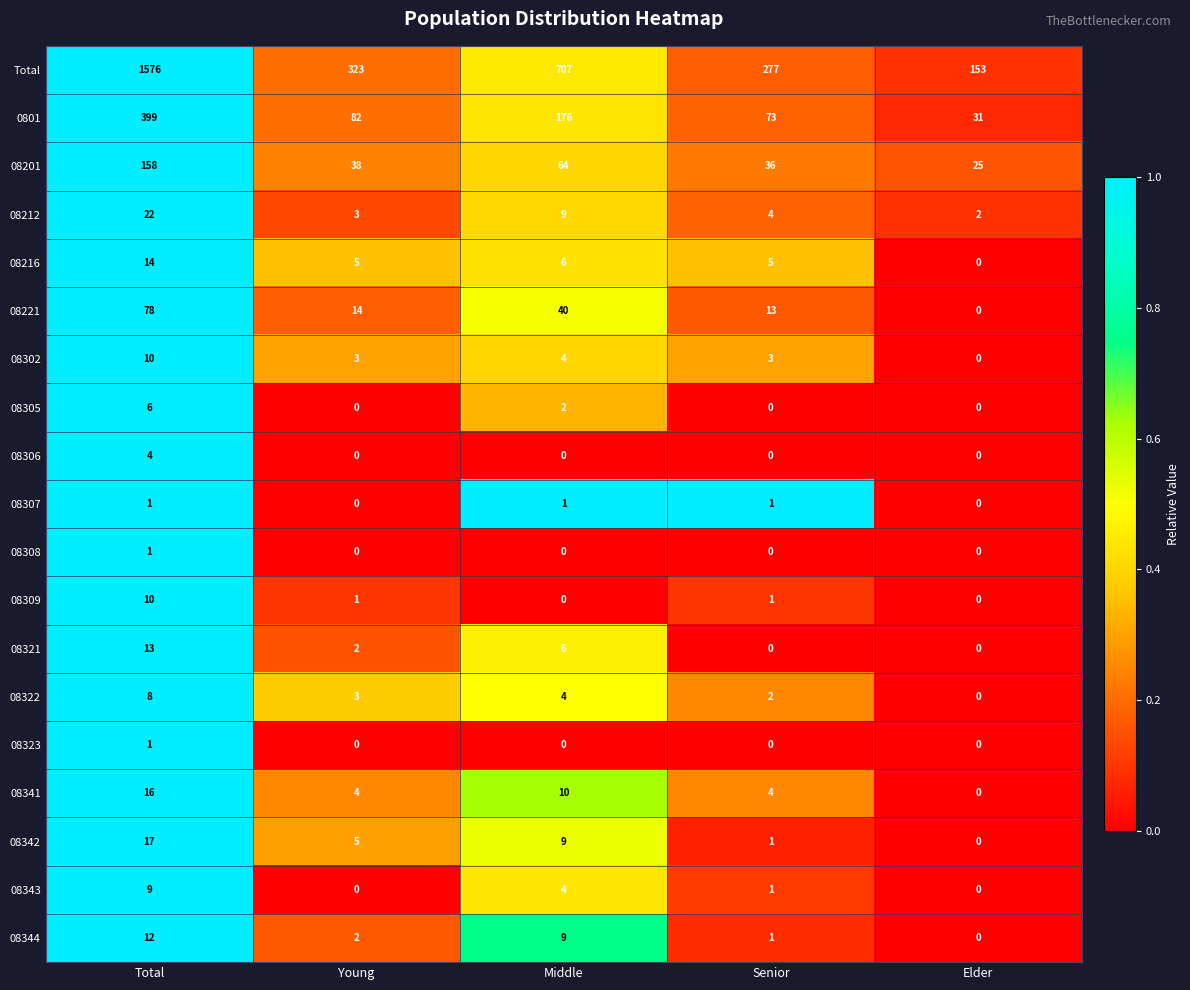

The value of 08307 at Middle is 0. True or false?

False